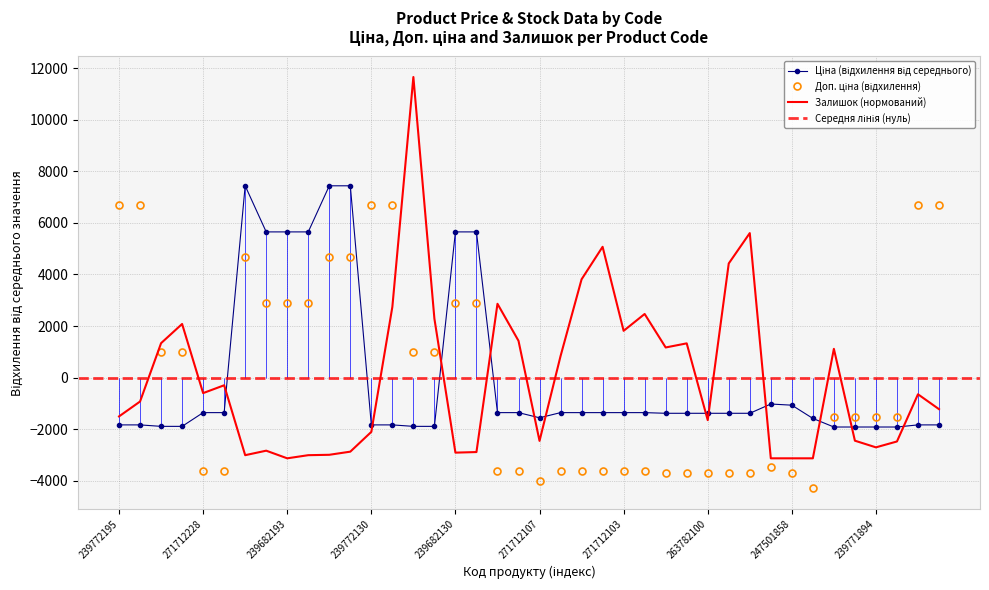

What is the total value across all series at 239771779?

4221.7